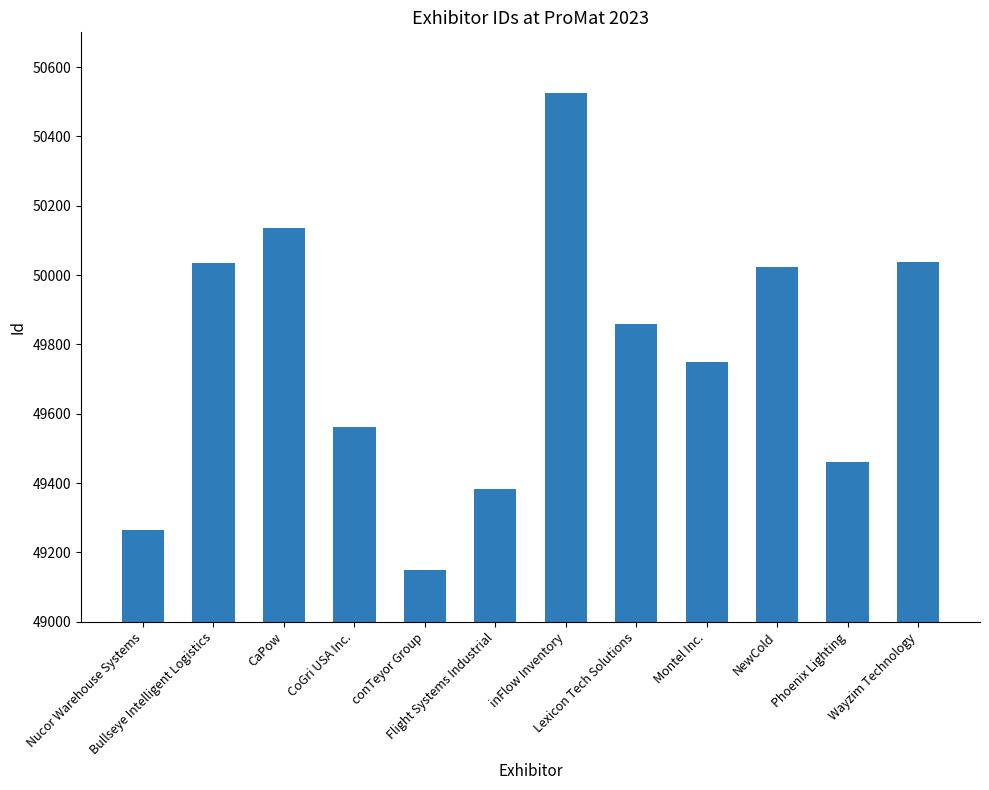

What is the maximum value shown in the chart?

50524